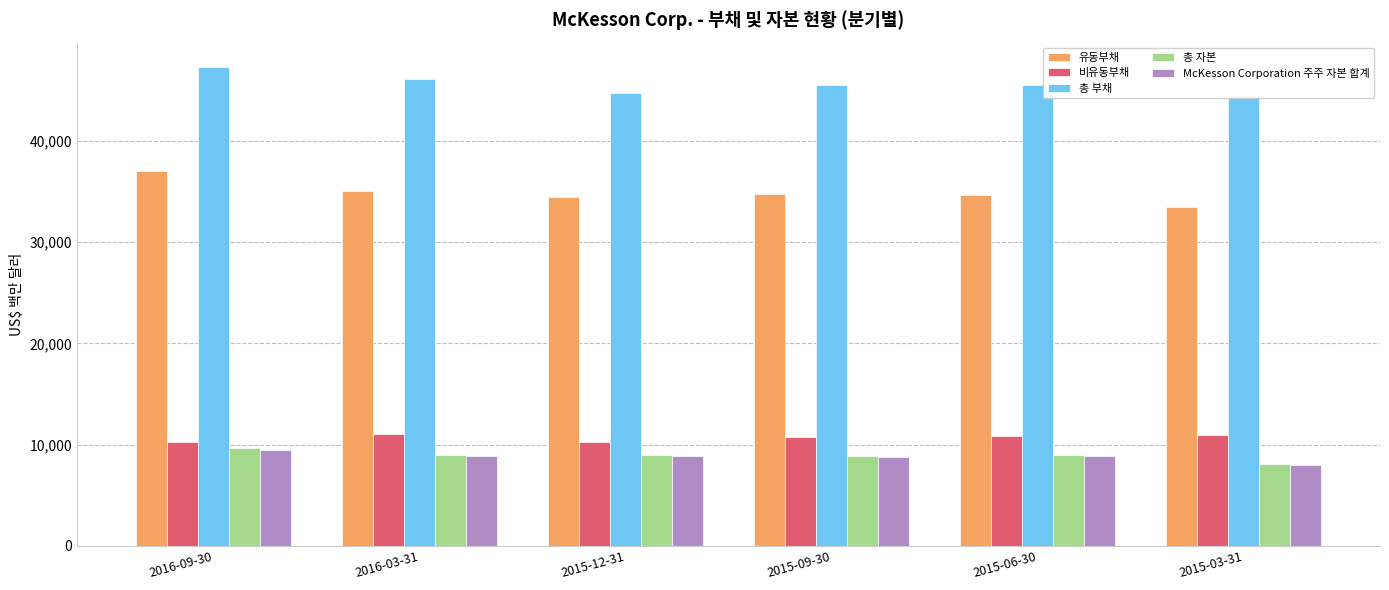

Which has a higher value, 2015-03-31 or 2015-06-30?

2015-06-30